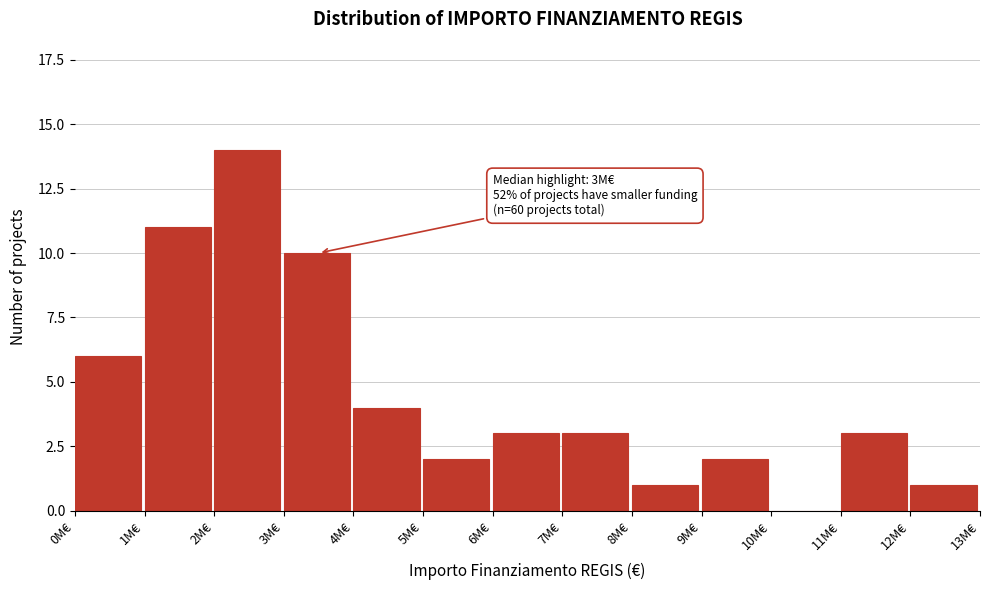

Reading left to right, what are all the values shown in this chart?

0M€=6	1M€=11	2M€=14	3M€=10	4M€=4	5M€=2	6M€=3	7M€=3	8M€=1	9M€=2	10M€=0	11M€=3	12M€=1